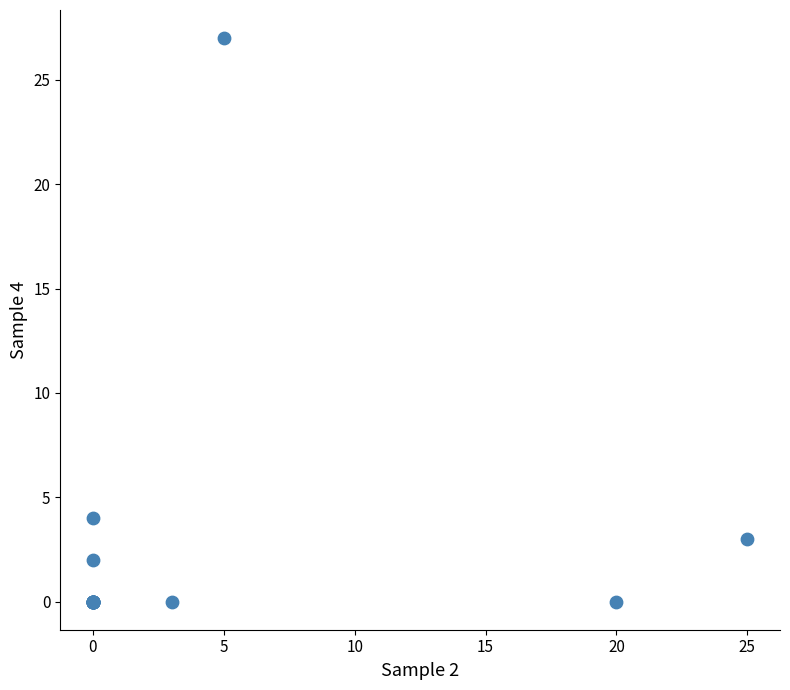

What Y value in the scatter plot is closest to 13?

4